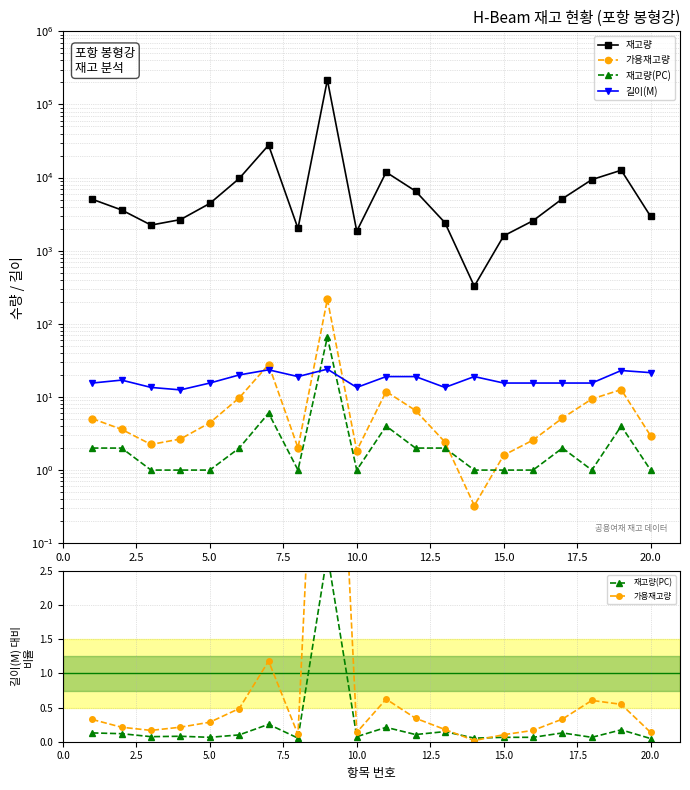

What is the highest value of the 길이(M) series?

24.0